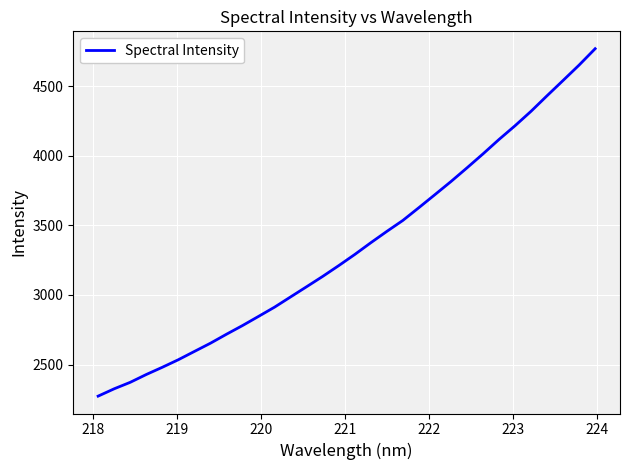

What is the average value?

3347.2